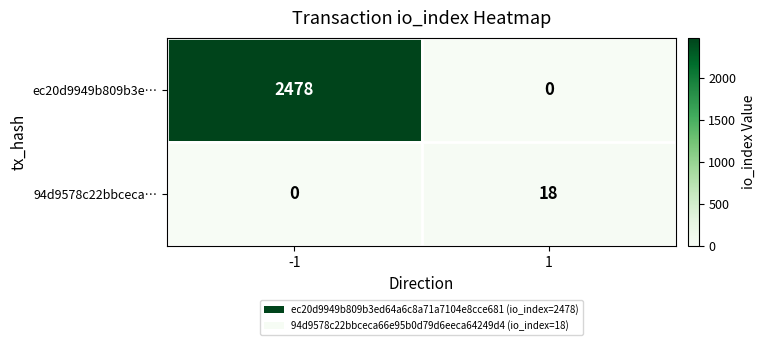

What is the average value of the ec20d9949b809b3e… series?

1239